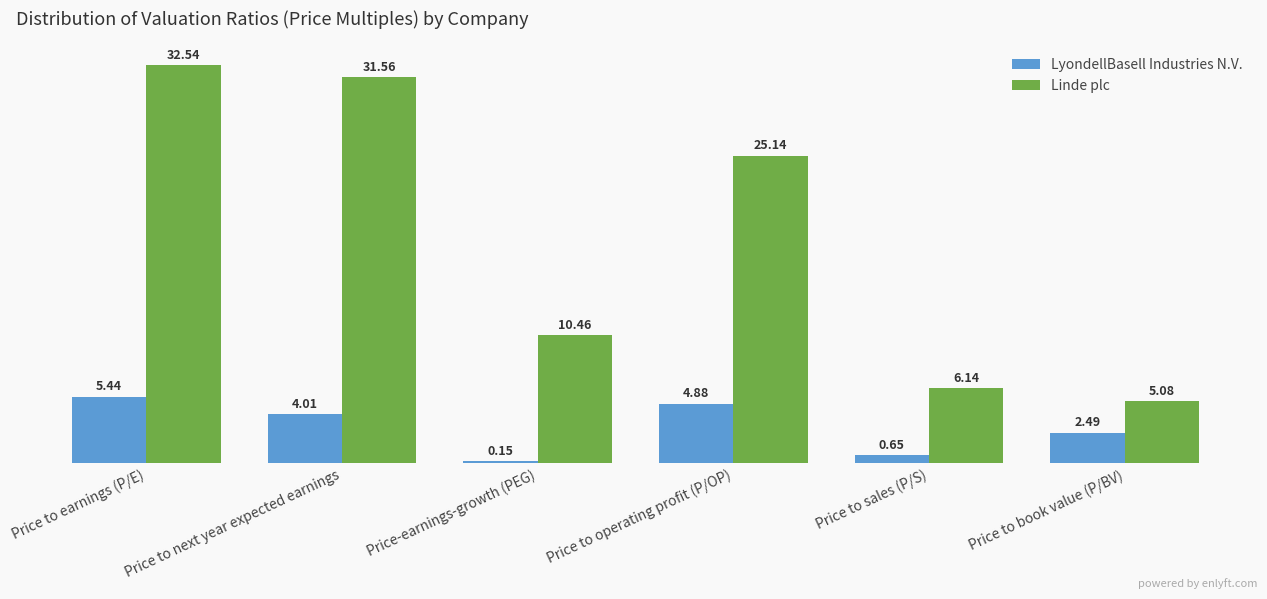

Between Price to operating profit (P/OP) and Price to sales (P/S), which series saw the biggest shift?

Linde plc